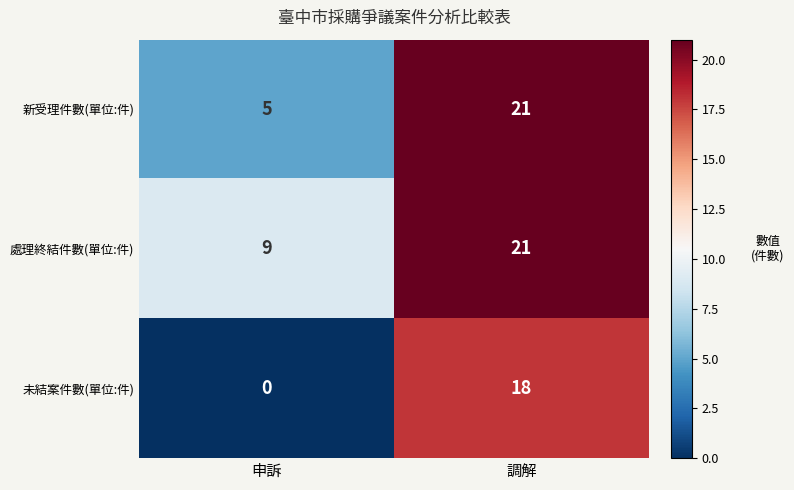

Where is 新受理件數(單位:件) nearest to the value 13?

申訴